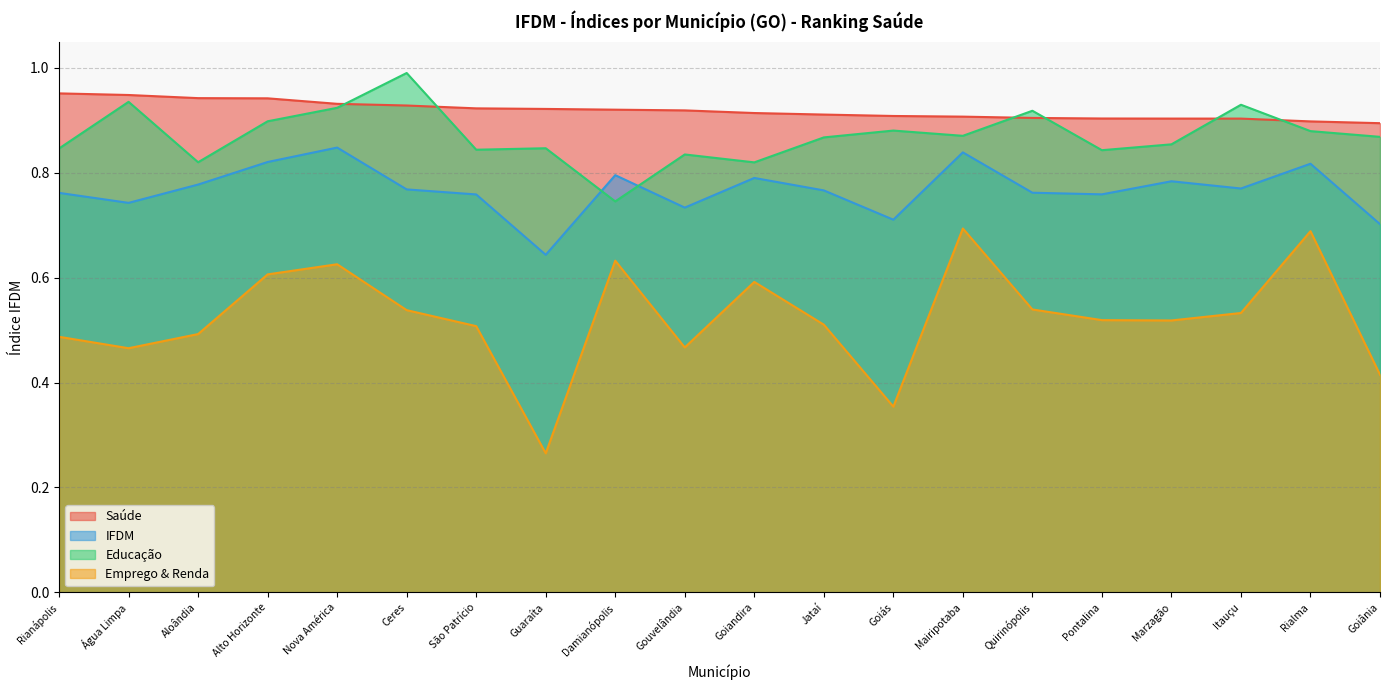

How many series are shown in this chart?

4